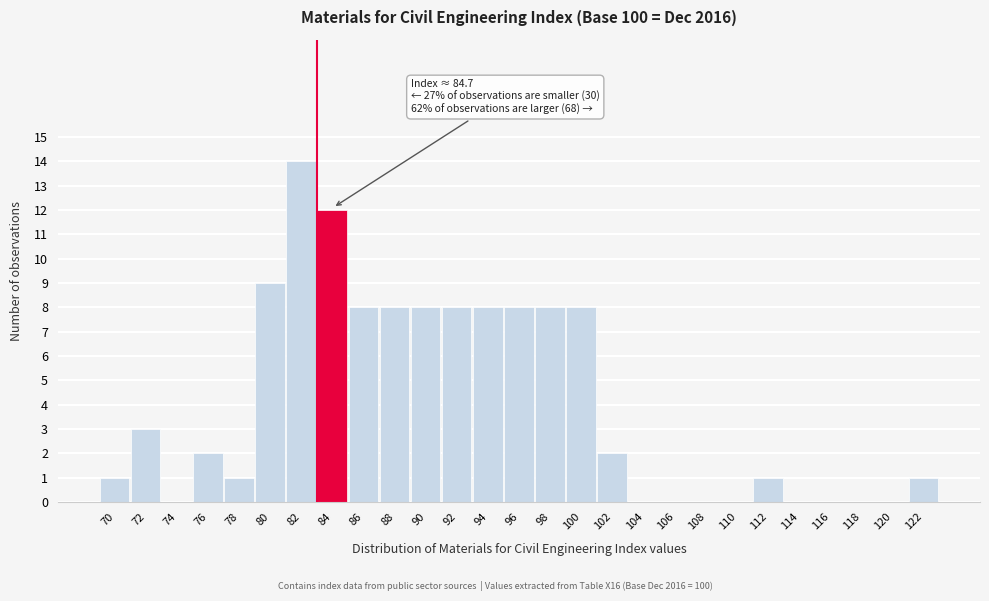

Reading right to left, transcribe all the data shown in this chart.

122=1	120=0	118=0	116=0	114=0	112=1	110=0	108=0	106=0	104=0	102=2	100=8	98=8	96=8	94=8	92=8	90=8	88=8	86=8	84=12	82=14	80=9	78=1	76=2	74=0	72=3	70=1